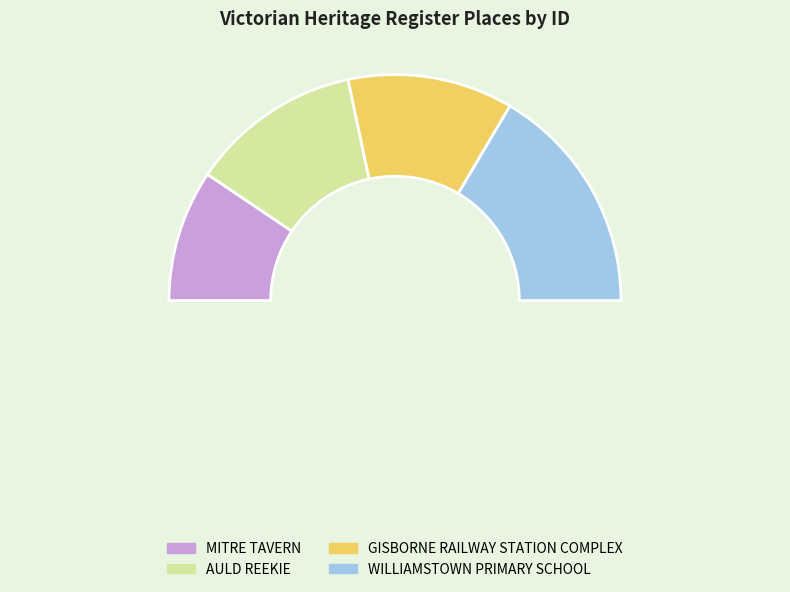

Which has a higher value, GISBORNE RAILWAY STATION COMPLEX or AULD REEKIE?

AULD REEKIE